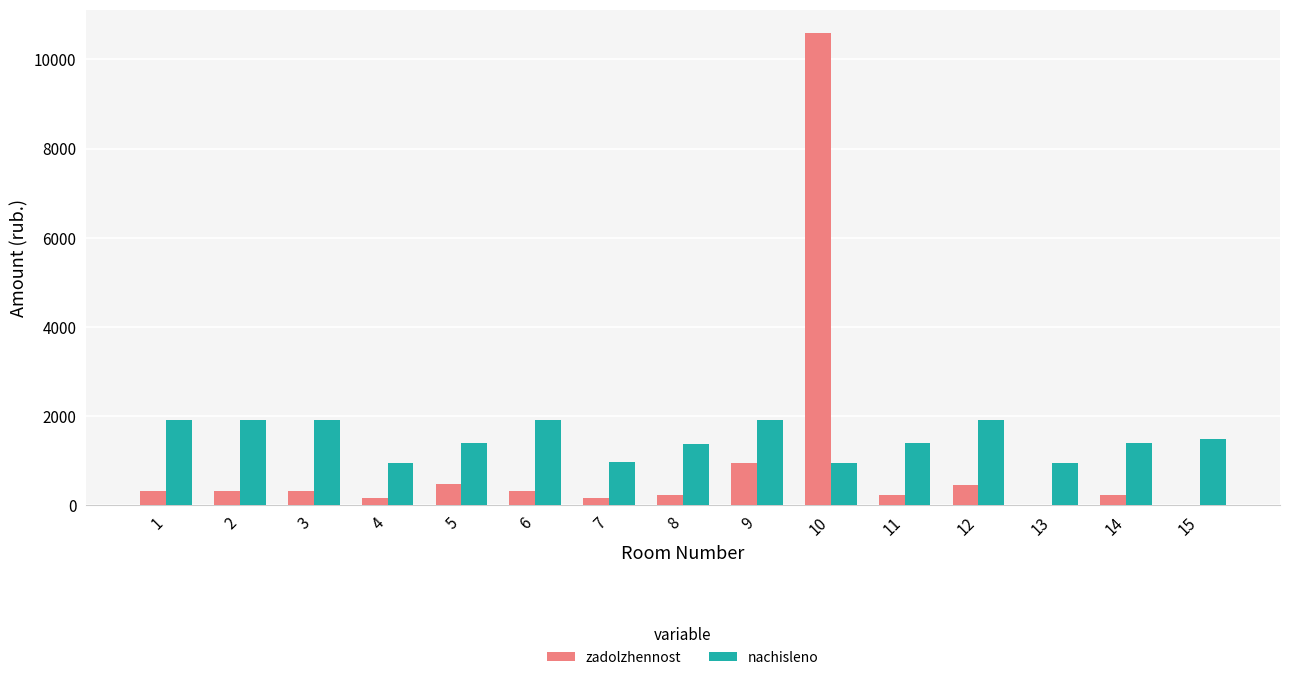

How many data points in nachisleno are above 1386?

10